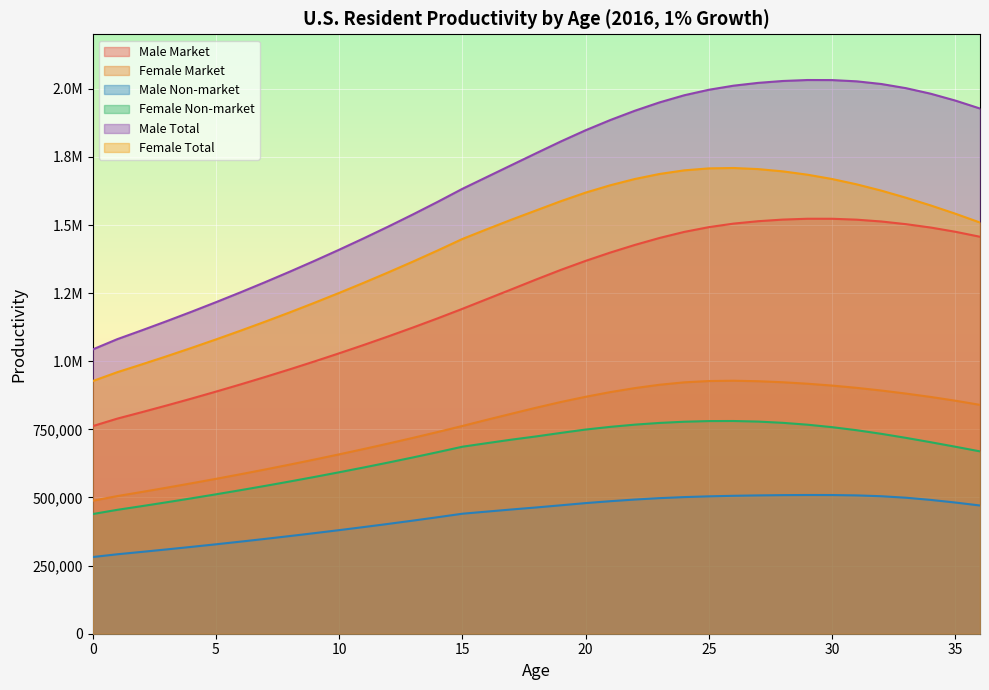

Reading right to left, extract all data points from this chart.

Male Market: 1456921	1475232	1490735	1503087	1512939	1519613	1522942	1523013	1519938	1514016	1505168	1492207	1474733	1452504	1427007	1398915	1368409	1335534	1300386	1264207	1228288	1192386	1157646	1124022	1091447	1059853	1029184	999395	970457	942342	915027	888488	862699	837639	813250	789479	761856
Female Market: 839905	855224	869004	881312	892526	902366	910748	917517	922908	926678	928576	927404	922614	913746	901577	886730	869595	850576	829660	807600	785276	762477	740367	718920	698111	677914	658304	639260	620765	602800	585349	568395	551927	535921	520349	505165	487986
Male Non-market: 470629	481466	491131	499108	504574	507676	508998	509150	508683	507672	506206	504226	501454	497584	492501	486379	479411	471387	463427	456032	448258	440438	427606	415186	403153	391483	380155	369152	358463	348078	337988	328185	318660	309403	300394	291614	281411
Female Non-market: 669224	686293	702839	718754	733597	746833	758086	767165	774005	778555	780692	780463	778026	773646	767374	759199	749359	737086	724225	712364	699479	686300	666399	647095	628365	610185	592535	575394	558746	542576	526868	511608	496786	482379	468362	454695	439233
Male Total: 1927550	1956698	1981866	2002196	2017513	2027289	2031940	2032162	2028621	2021688	2011374	1996433	1976187	1950089	1919508	1885294	1847820	1806922	1763813	1720239	1676546	1632824	1585252	1539207	1494600	1451336	1409338	1368547	1328919	1290419	1253015	1216674	1181358	1147042	1113645	1081094	1043267
Female Total: 1509129	1541517	1571843	1600065	1626122	1649199	1668835	1684682	1696914	1705233	1709268	1707867	1700639	1687392	1668951	1645929	1618955	1587662	1553885	1519964	1484755	1448778	1406765	1366015	1326476	1288099	1250838	1214654	1179511	1145376	1112217	1080003	1048713	1018300	988711	959860	927219